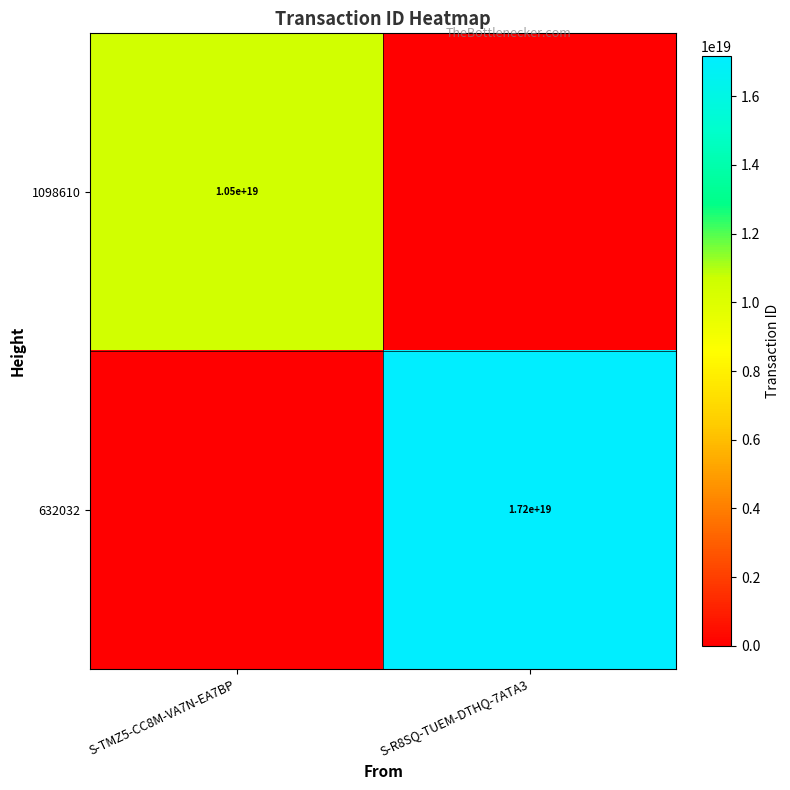

Is it true that 632032 equals 17200000000000000000 at S-R8SQ-TUEM-DTHQ-7ATA3?

True